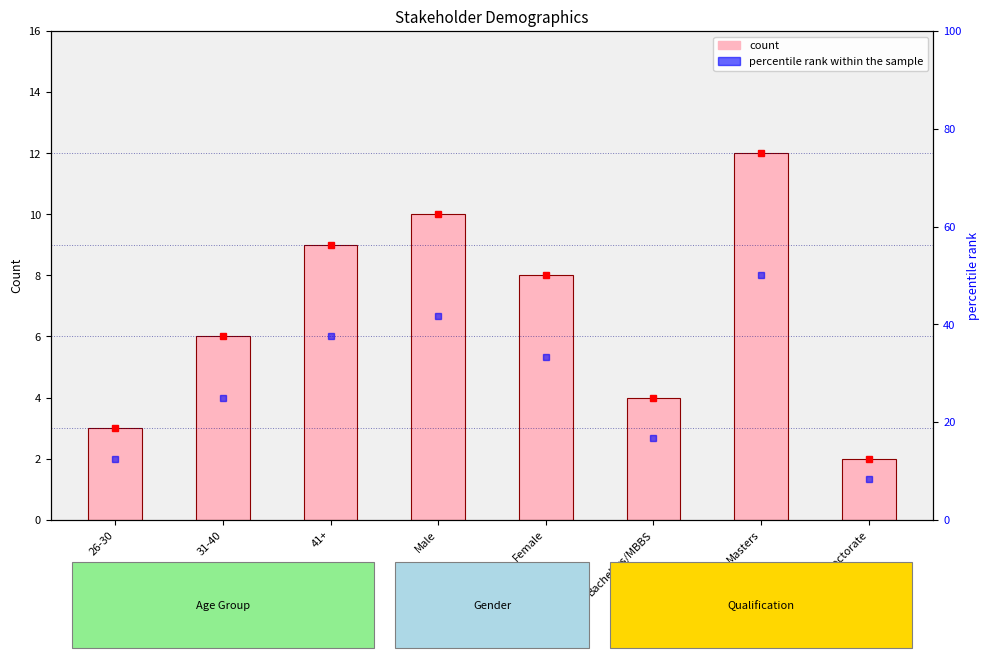

Reading left to right, transcribe all the data shown in this chart.

count: 26-30=3.0	31-40=6.0	41+=9.0	Male=10.0	Female=8.0	Bachelors/MBBS=4.0	Masters=12.0	Doctorate=2.0
percentile rank within the sample: 26-30=12.5	31-40=25.0	41+=37.5	Male=41.7	Female=33.3	Bachelors/MBBS=16.7	Masters=50.0	Doctorate=8.3